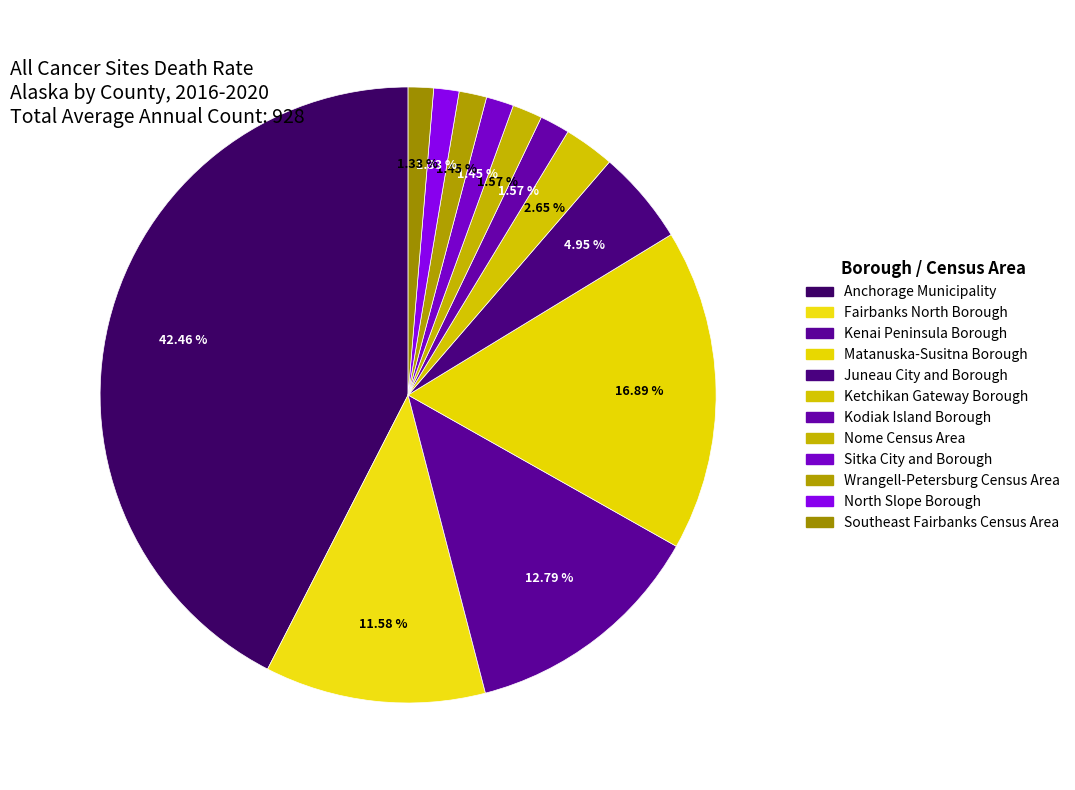

The Kodiak Island Borough slice represents 2% of the pie. True or false?

True